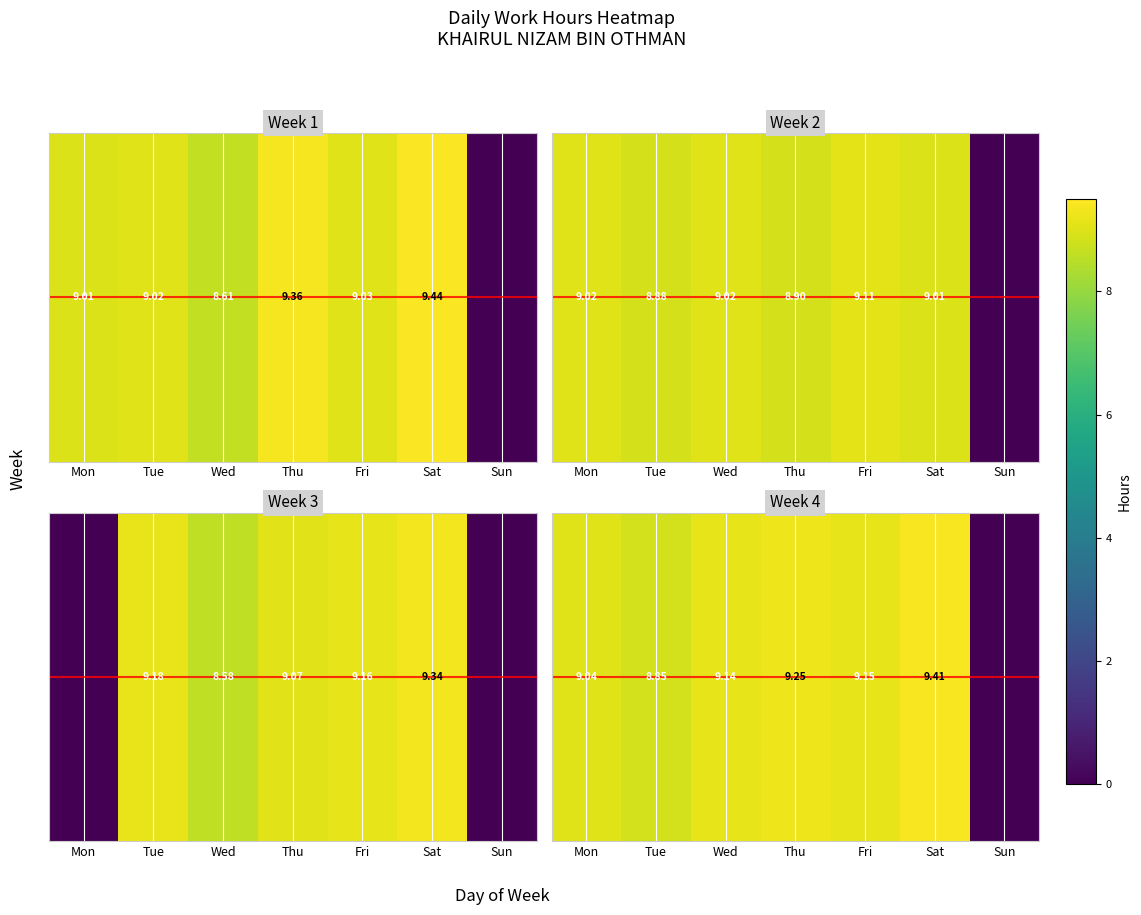

At which category does the chart reach its minimum across all series?

Sun